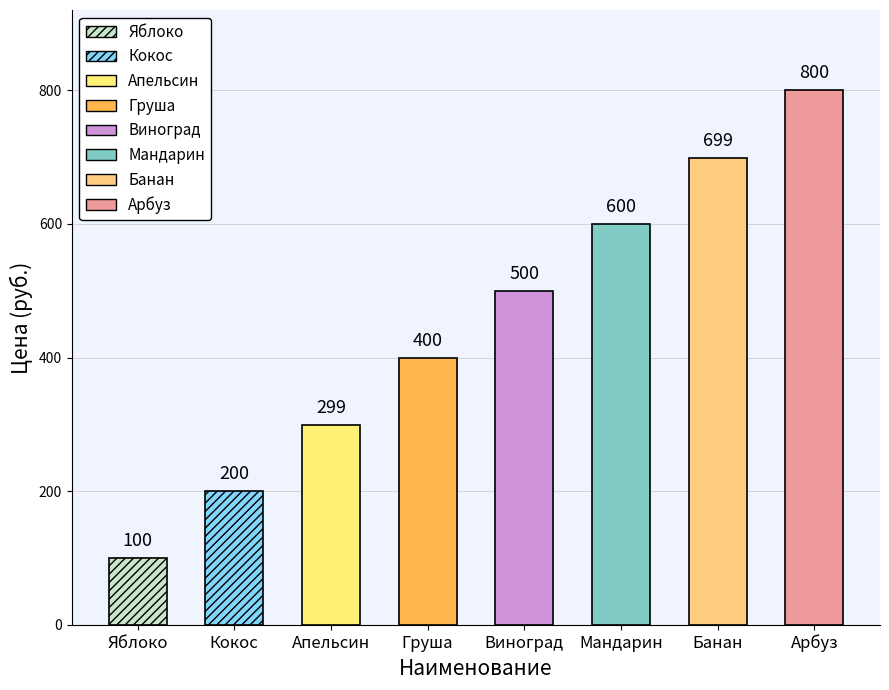

List the labels in order of value, largest first.

Арбуз, Банан, Мандарин, Виноград, Груша, Апельсин, Кокос, Яблоко